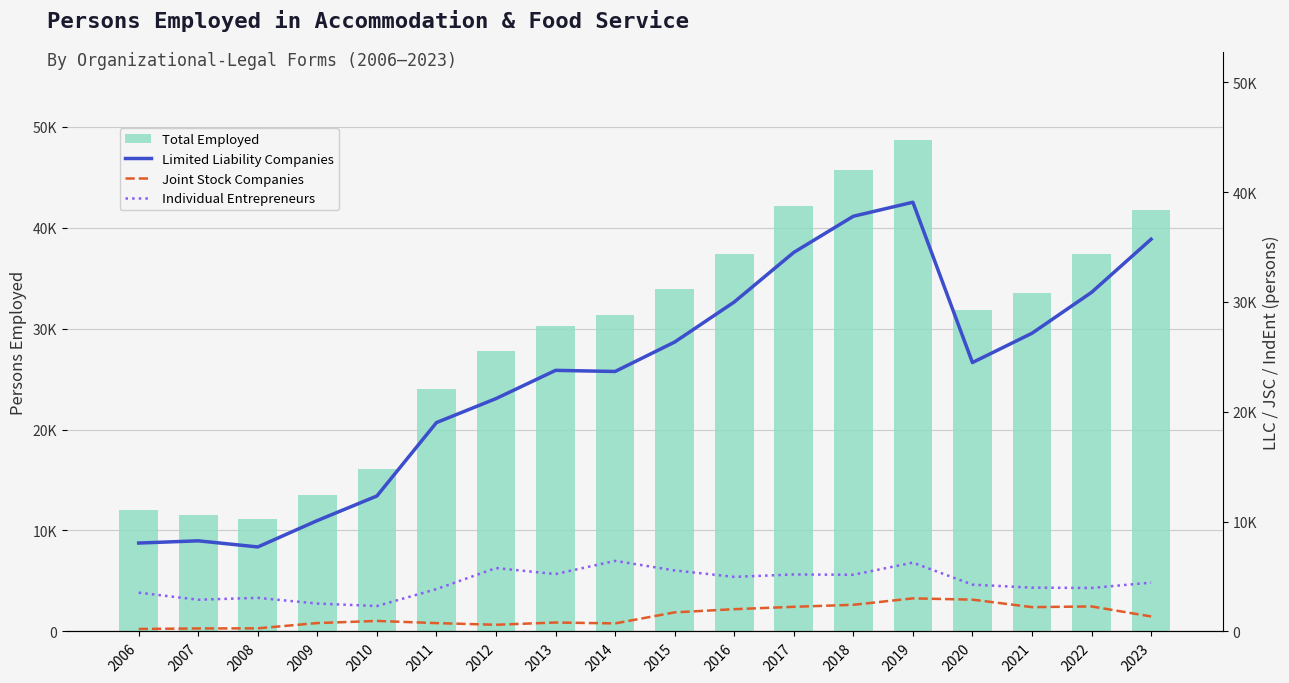

List the labels in order of Individual Entrepreneurs value, smallest first.

2010, 2009, 2007, 2008, 2006, 2011, 2022, 2021, 2020, 2023, 2016, 2018, 2017, 2013, 2015, 2012, 2019, 2014